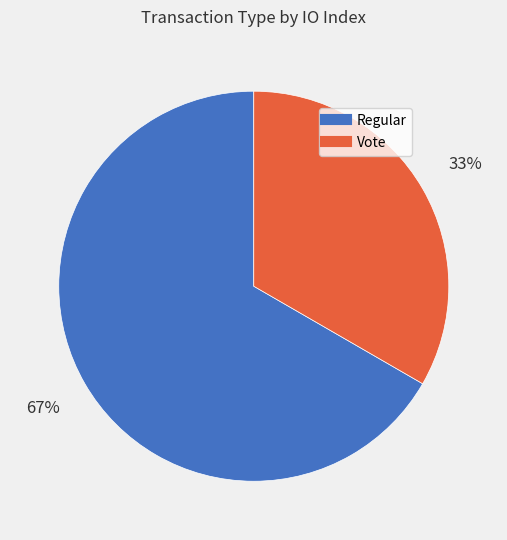

How many segments does this pie chart have?

2